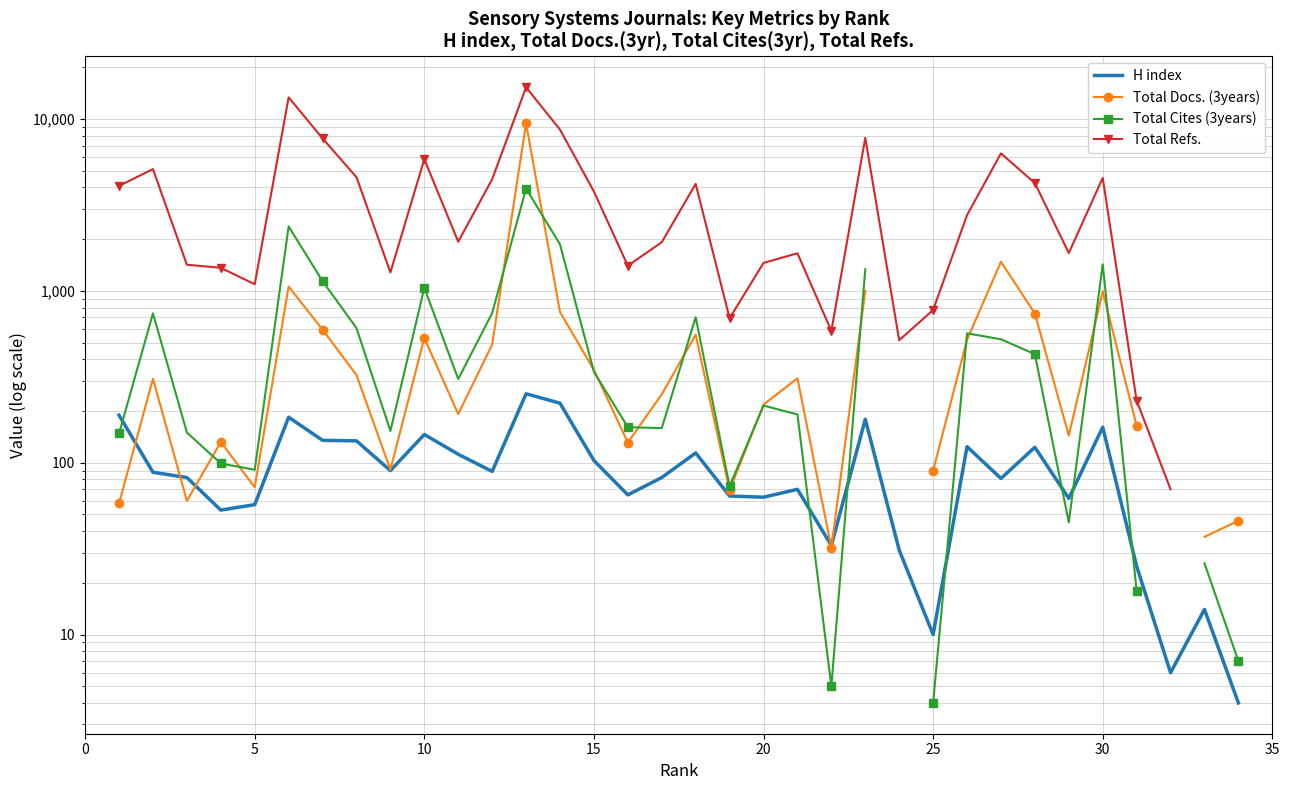

List the series in order of their peak value, highest first.

Total Refs., Total Docs. (3years), Total Cites (3years), H index